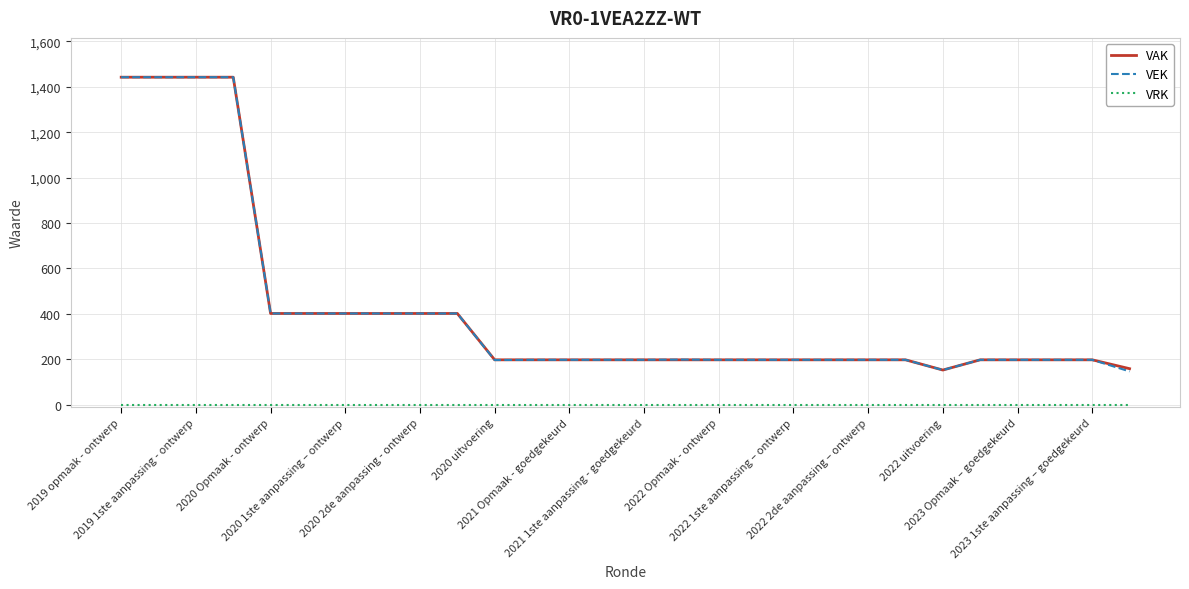

What is the minimum value for VAK?

153